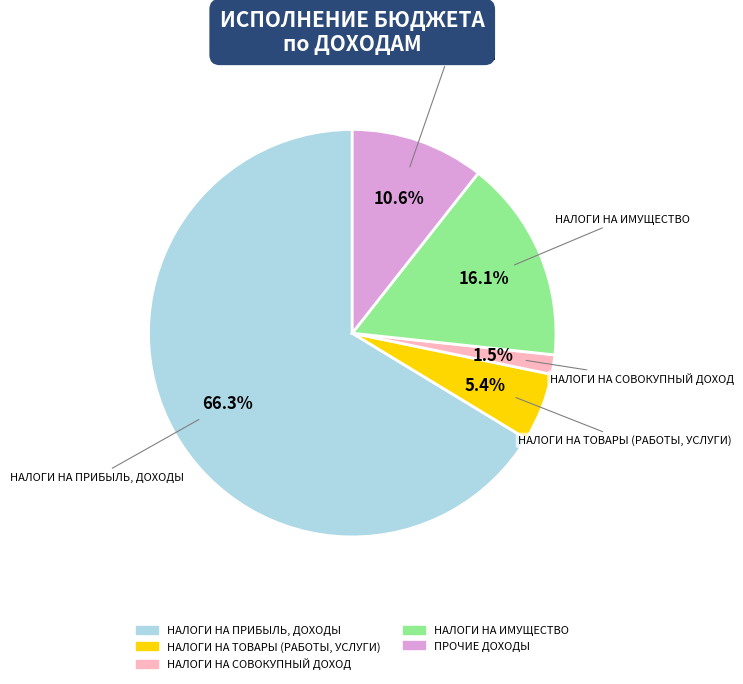

Rank the categories by value from highest to lowest.

НАЛОГИ НА ПРИБЫЛЬ, ДОХОДЫ, НАЛОГИ НА ИМУЩЕСТВО, ПРОЧИЕ ДОХОДЫ, НАЛОГИ НА ТОВАРЫ (РАБОТЫ, УСЛУГИ), НАЛОГИ НА СОВОКУПНЫЙ ДОХОД